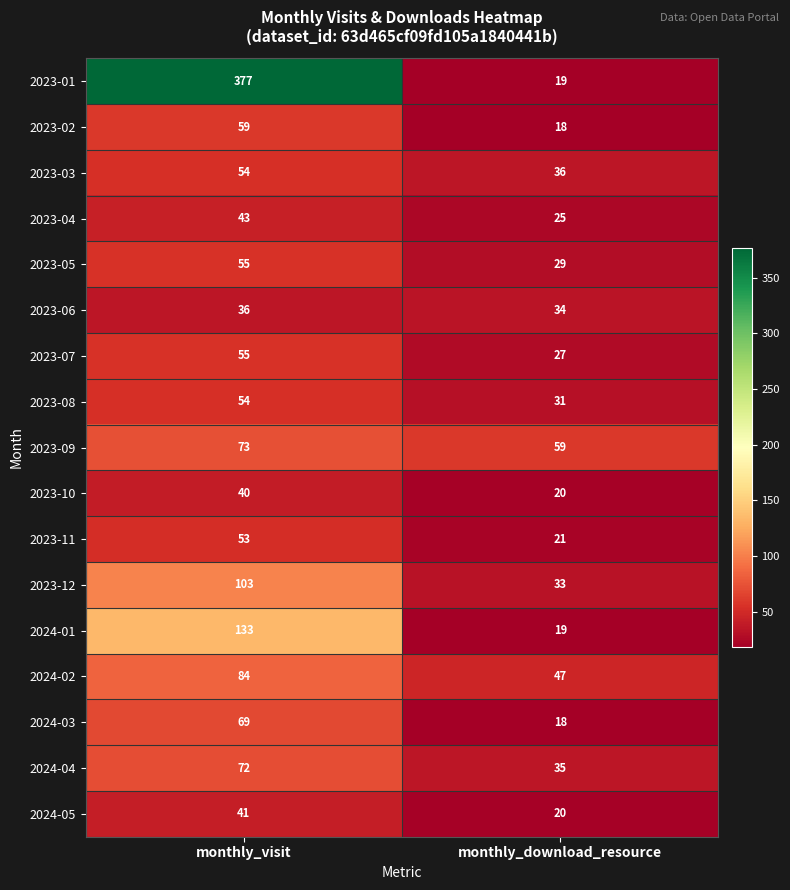

How many data points does each series have?

2